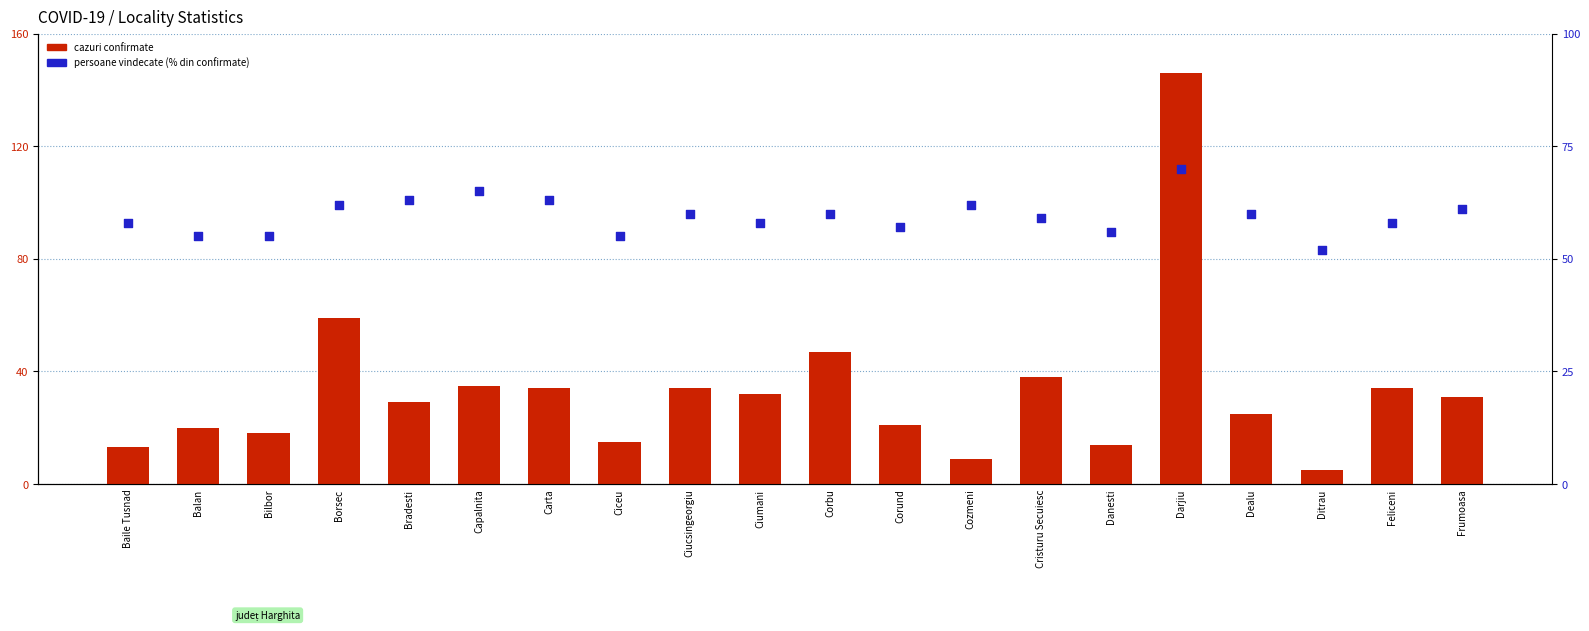

What are all the series names shown in the legend?

Cazuri confirmate, Persoane Vindecate (%)